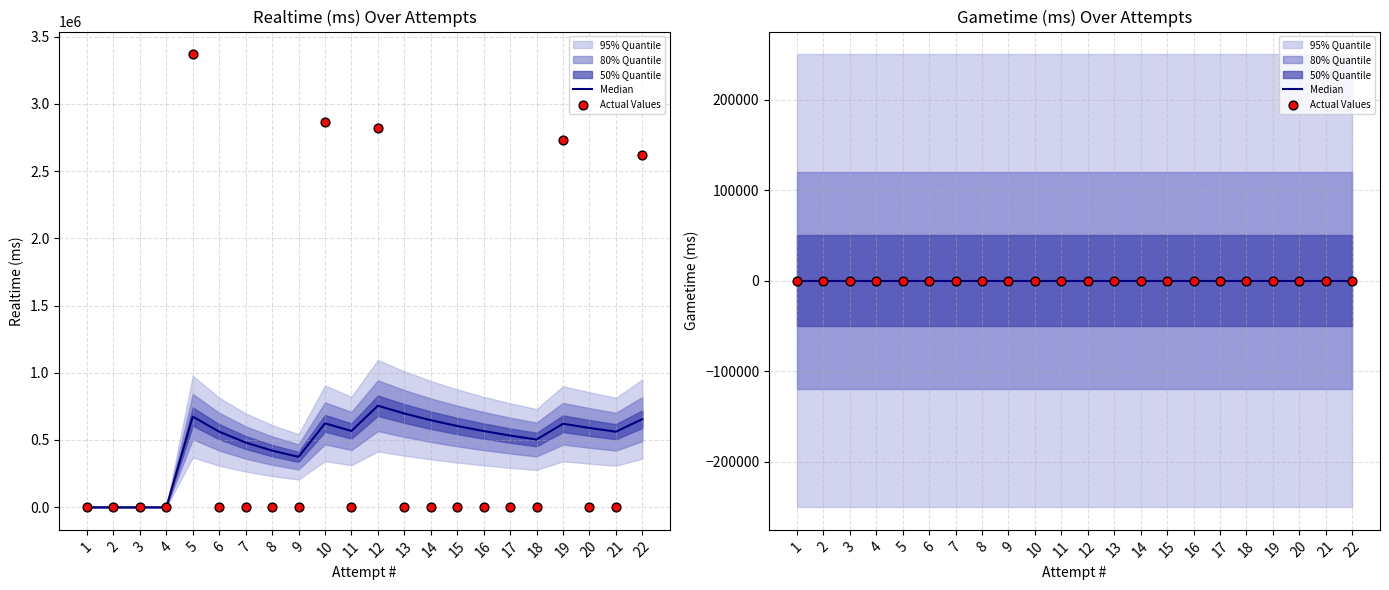

Which has a higher value, 1 or 17?

1